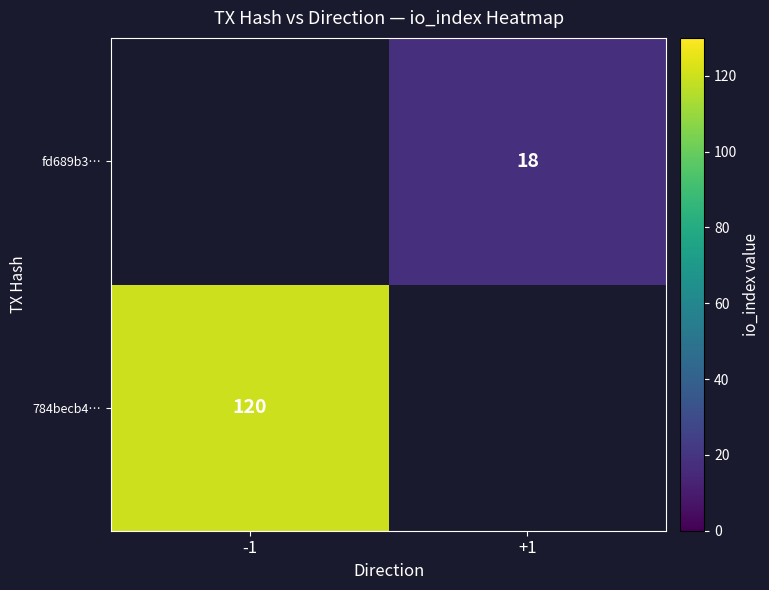

Is it true that 784becb4… equals 42 at -1?

False